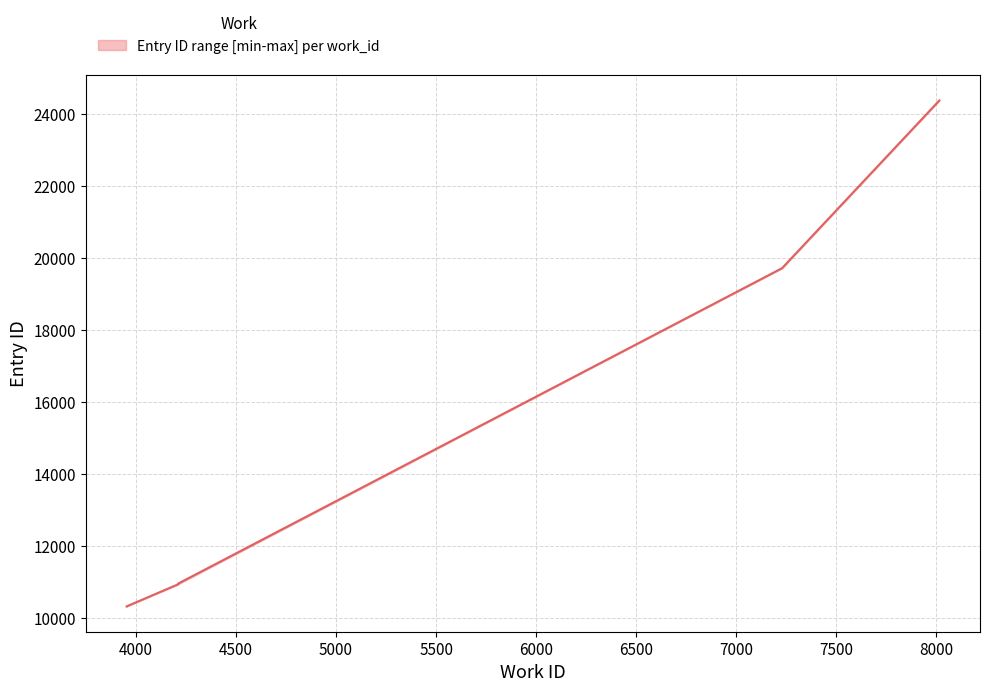

Reading left to right, transcribe all the data shown in this chart.

upper: 3953=10331	3953=10334	4211=10946	4211=10949	4211=10984	7229=19723	8015=24380
lower: 3953=10331	3953=10331	4211=10946	4211=10946	4211=10946	7229=19723	8015=24380
median: 3953=10331	3953=10332	4211=10946	4211=10947	4211=10965	7229=19723	8015=24380